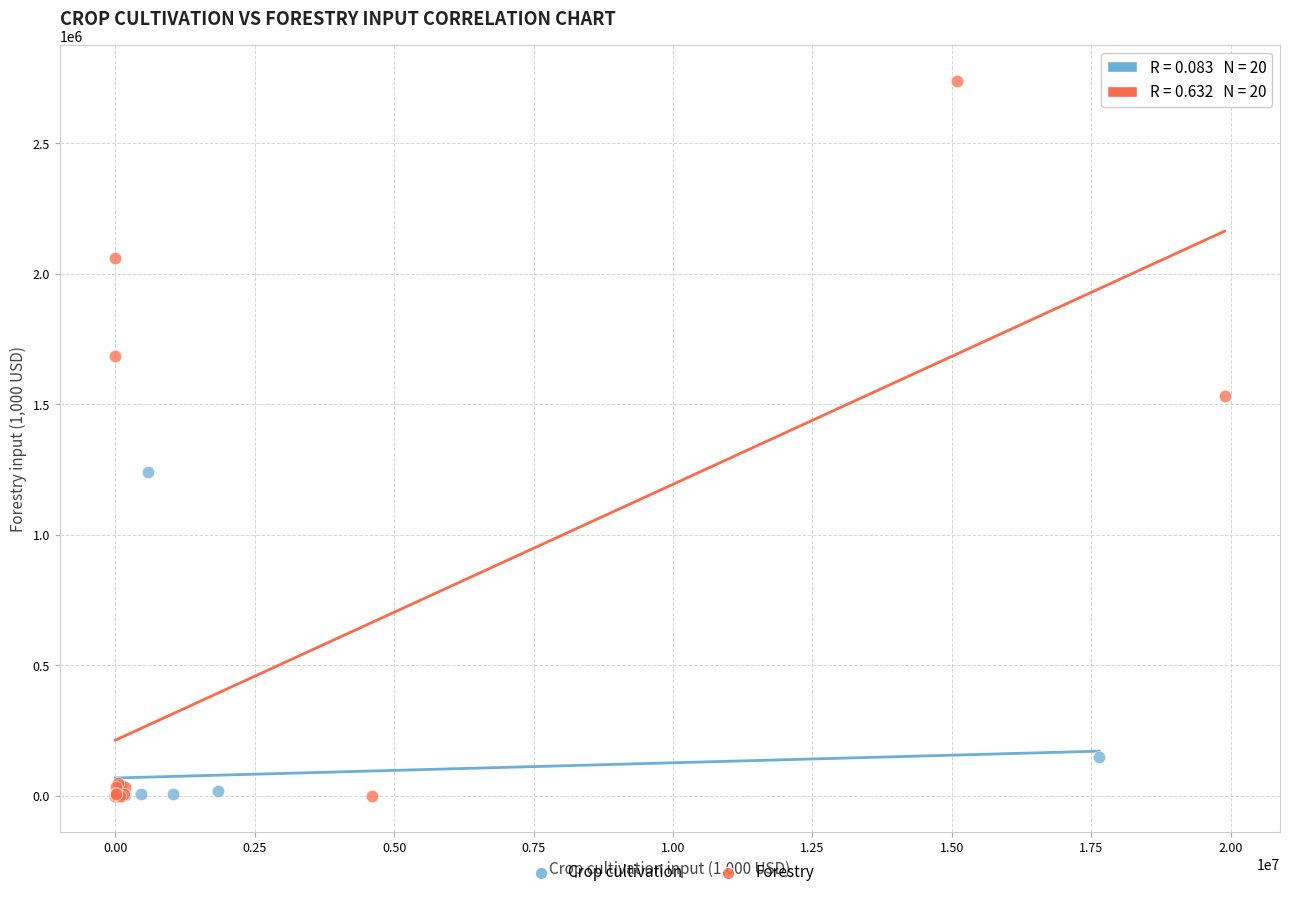

Which series contains the highest Y value?

Forestry